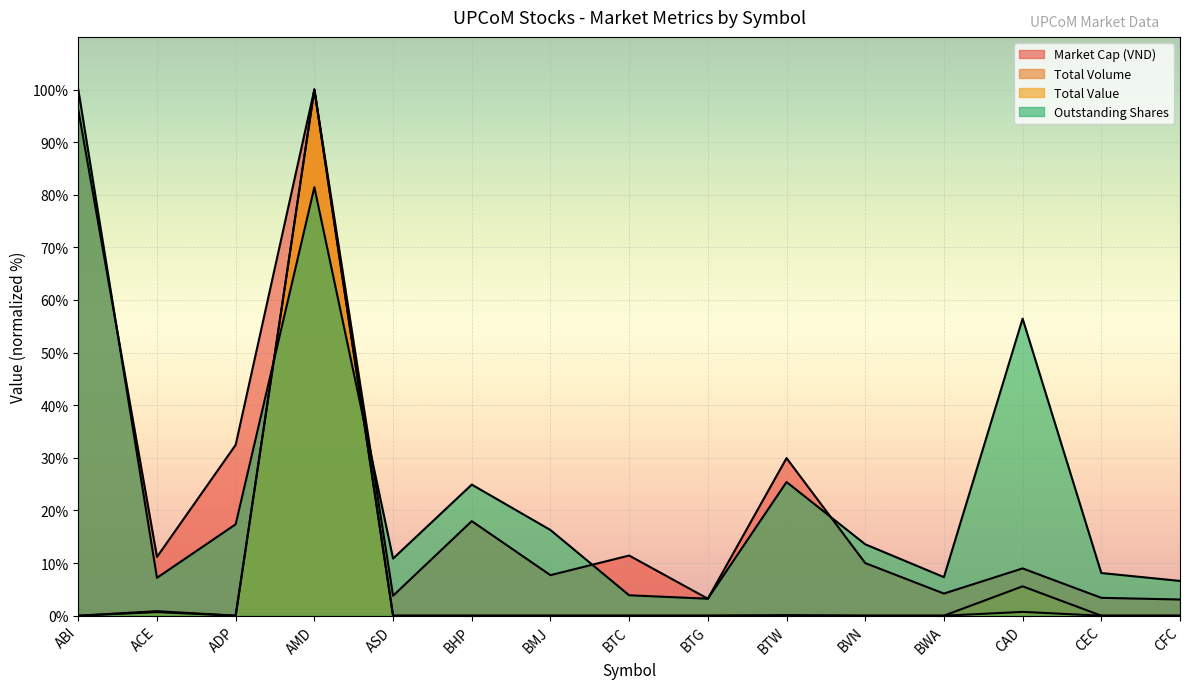

What is the label of the 7th point from the right?

BTG